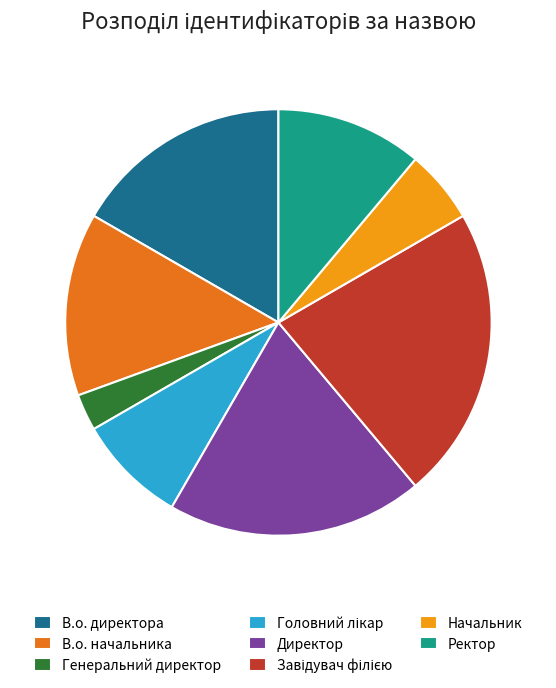

Count the number of slices in the pie.

8